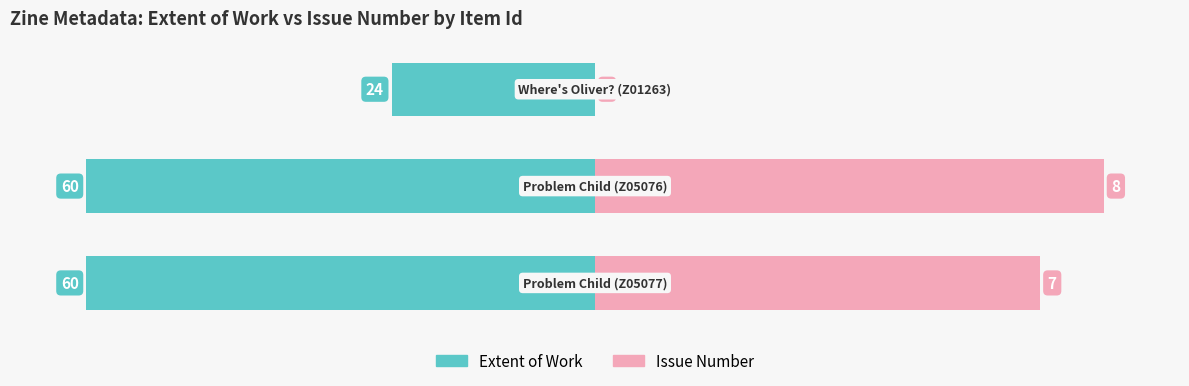

How many bars are there in total?

6